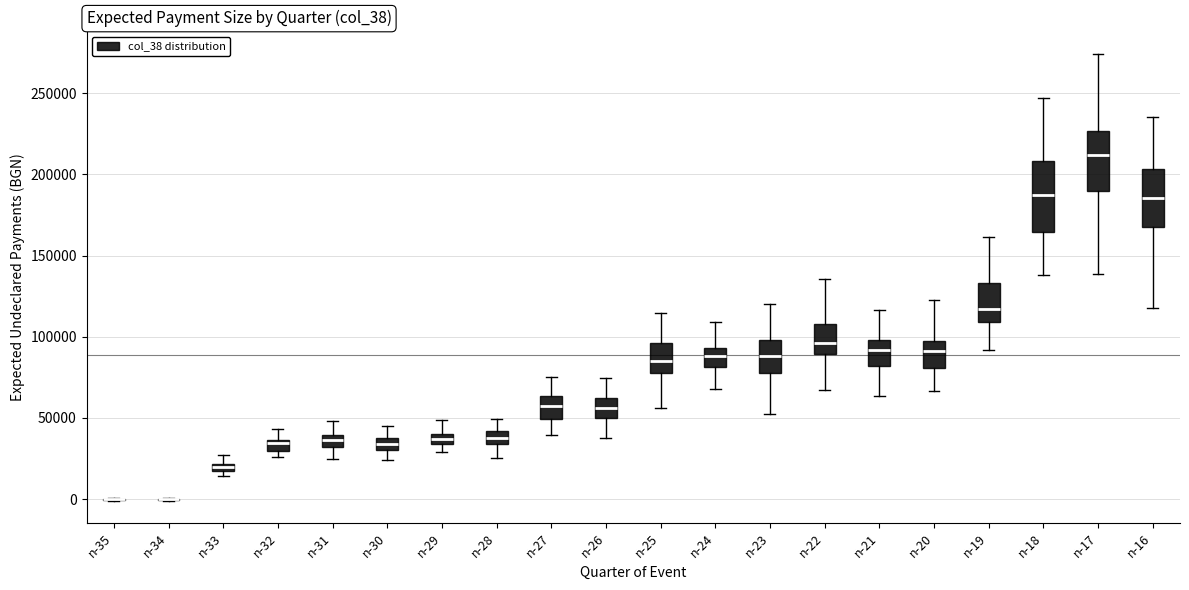

Where does the median line of the box for n-24 sit on the y-axis? The values are not printed on the chart, so give them approximately, as read against the axis.

90000